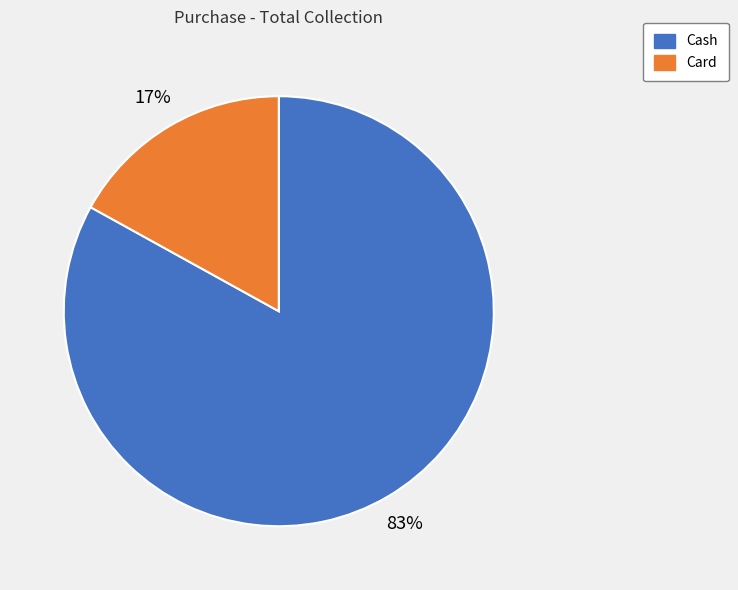

The Cash slice represents 94% of the pie. True or false?

False